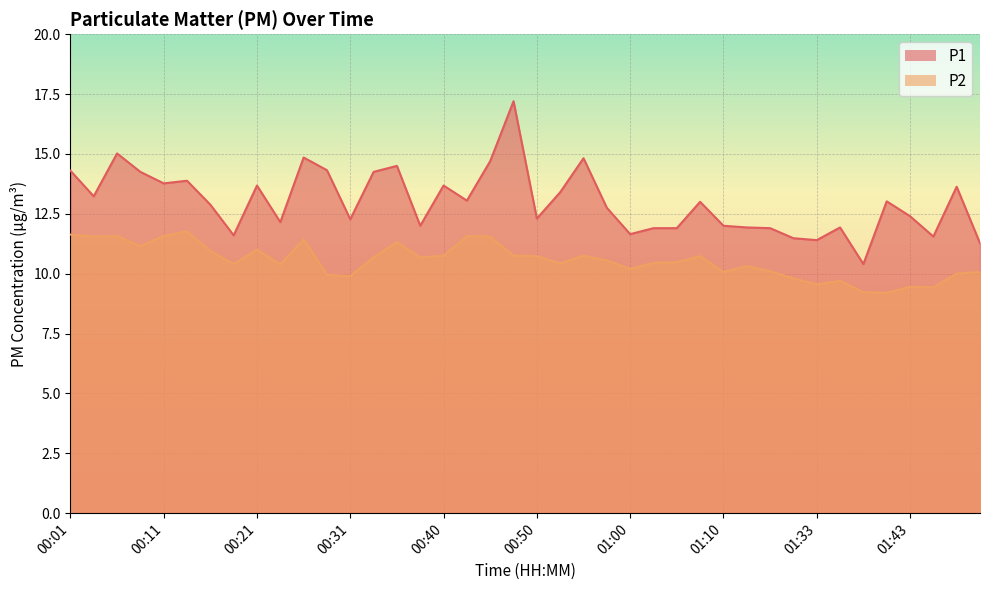

Rank the series by their maximum value, from lowest to highest.

P2, P1